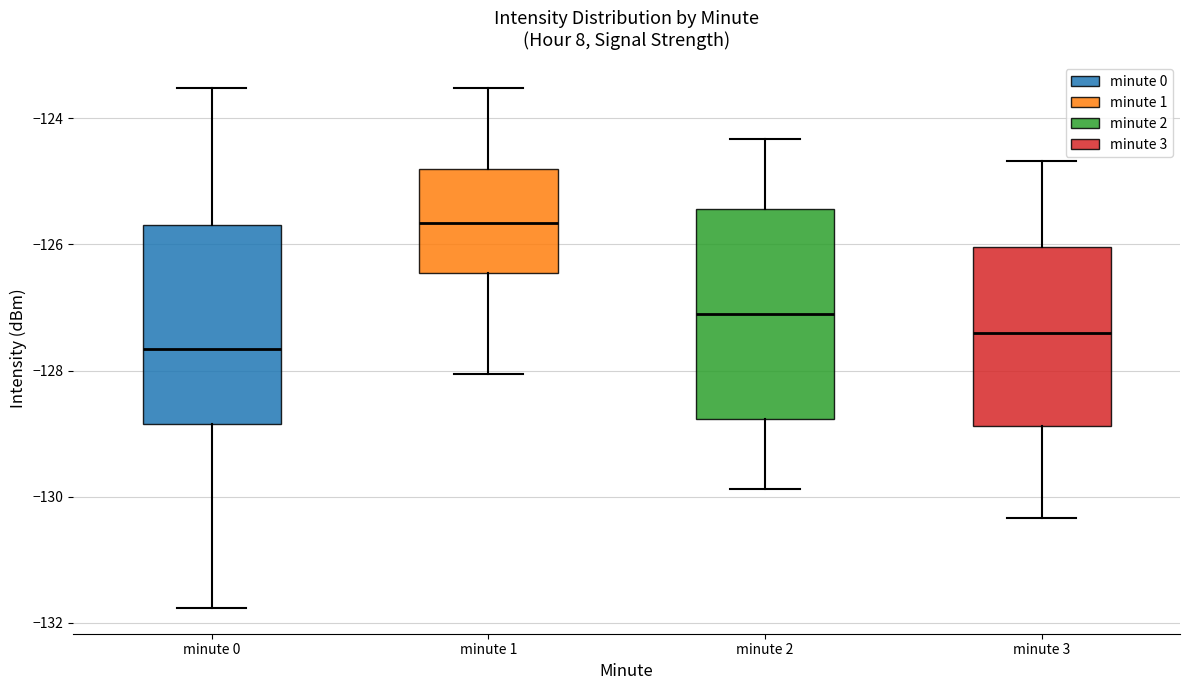

Which box has the lowest median line?

minute 0